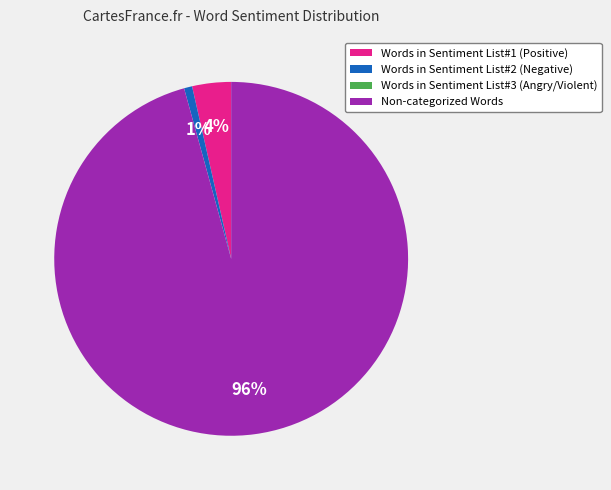

Is there a majority slice in this chart?

Yes